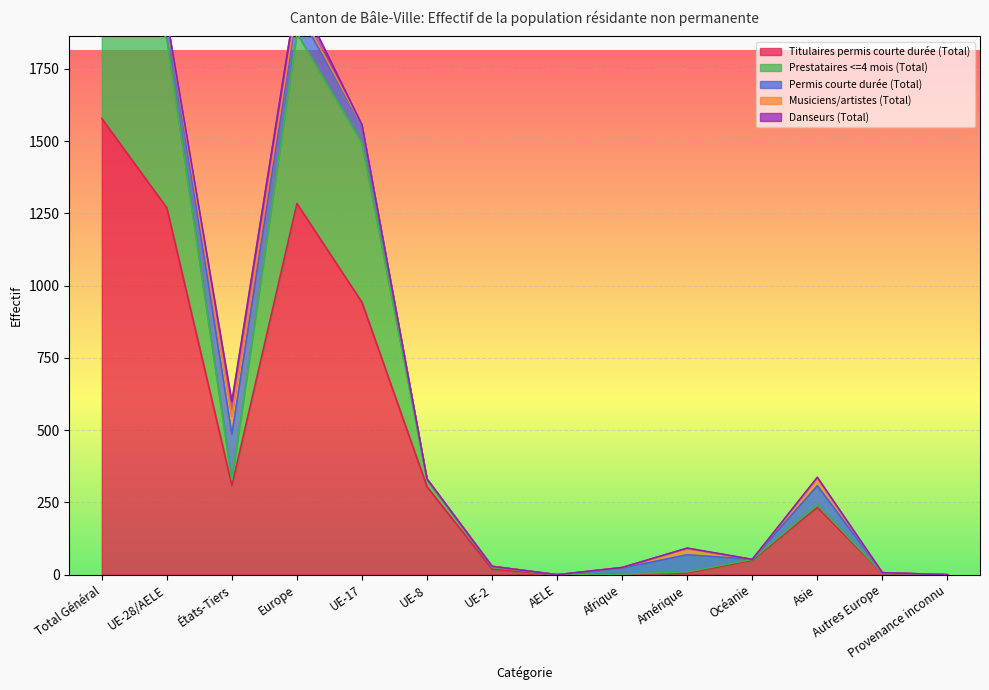

Which label corresponds to the largest value in the chart?

Total Général